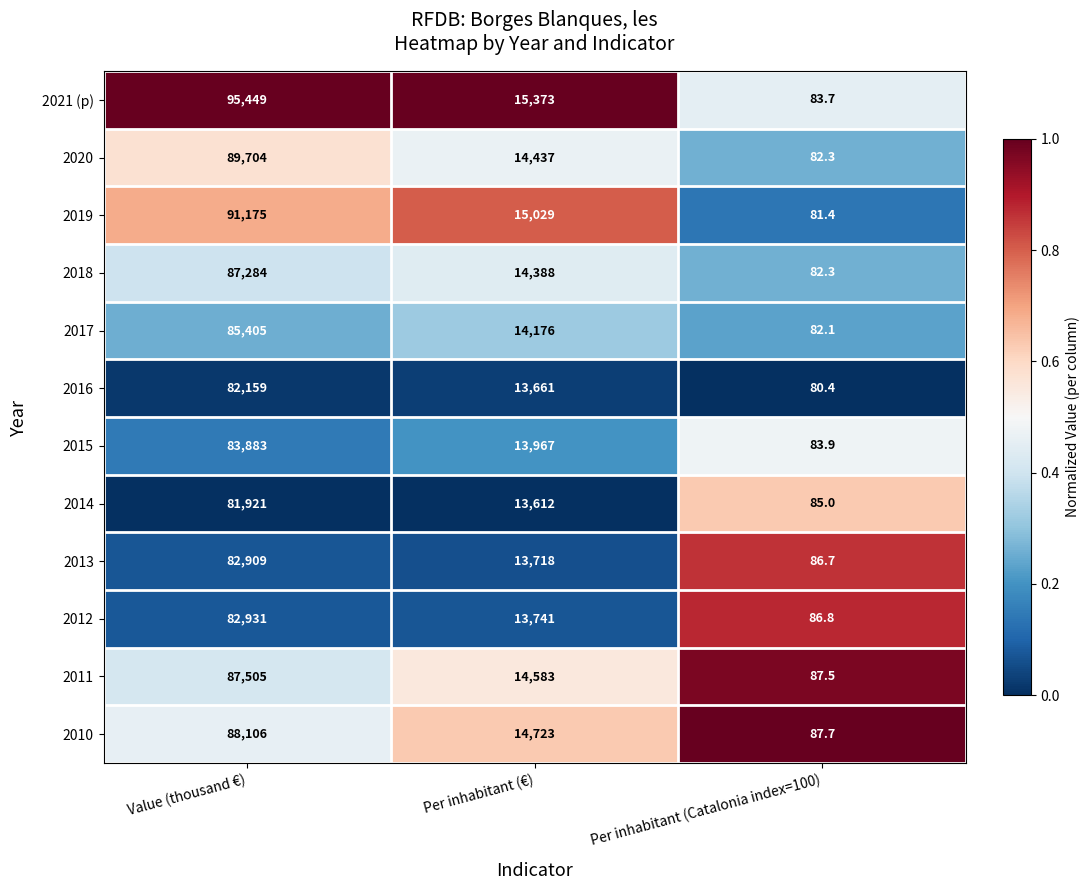

What is the sum of the 2021 (p) values at Per inhabitant (Catalonia index=100) and Value (thousand €)?

95532.7